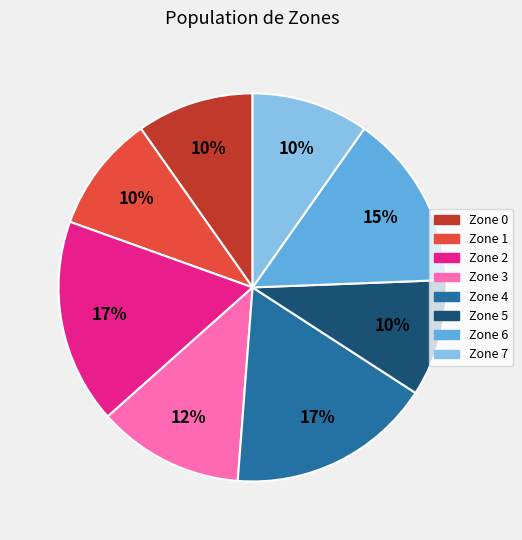

Does Zone 7 account for over 50% of the chart?

No